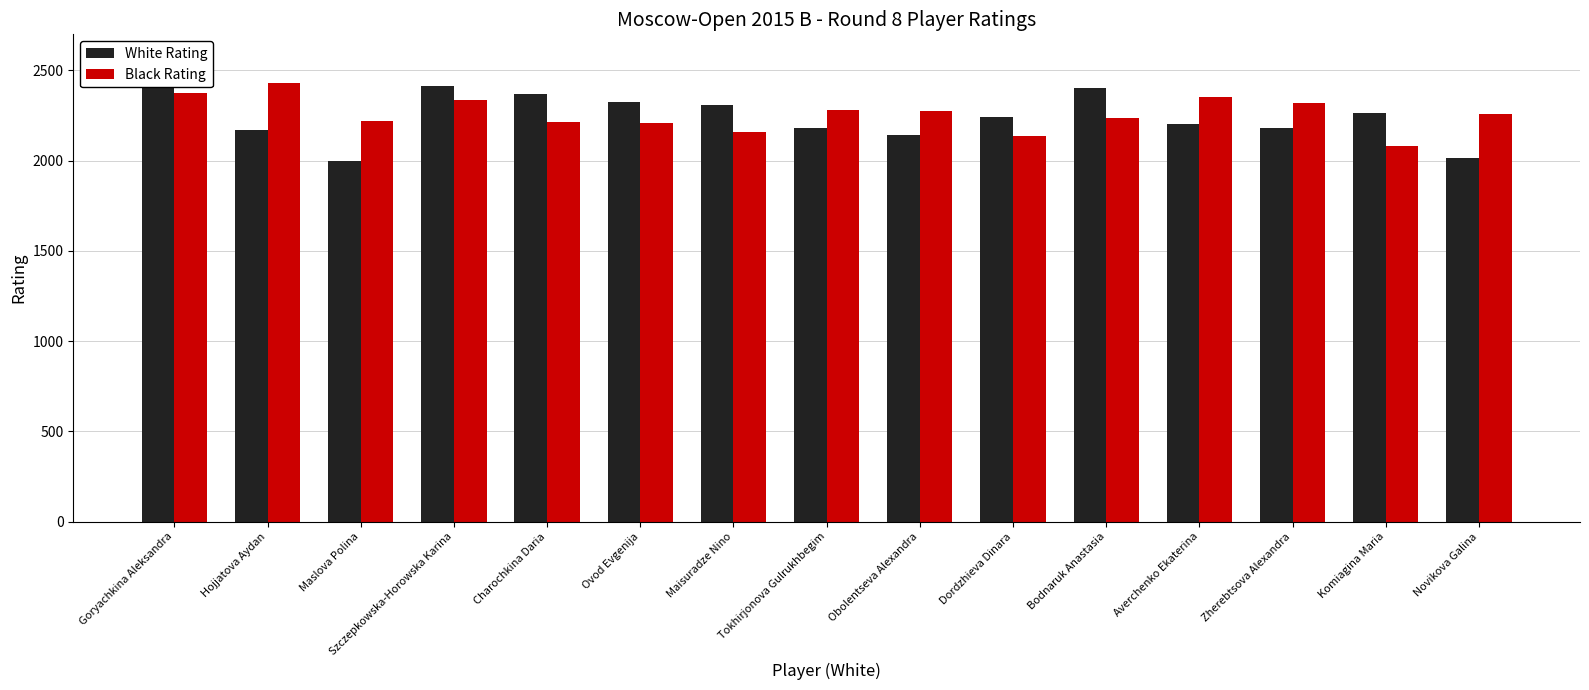

At which label does Black Rating reach its minimum?

Komiagina Maria